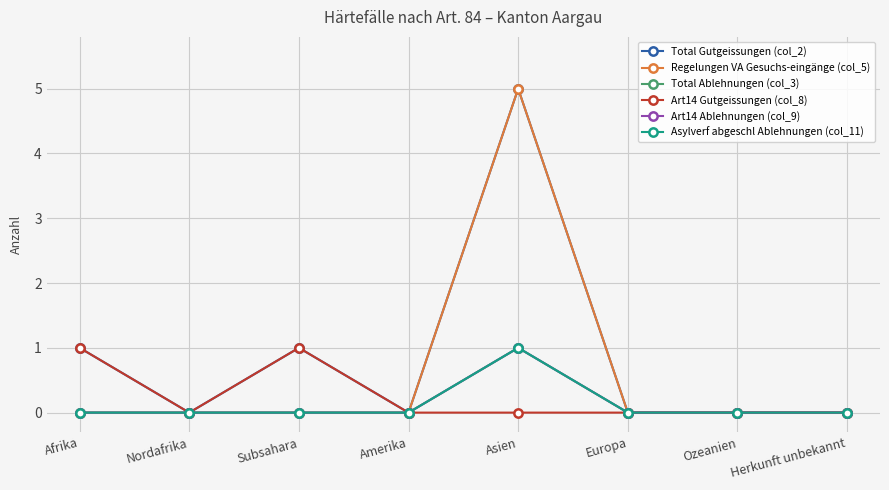

What are all the series names shown in the legend?

Total Gutgeissungen (col_2), Regelungen VA Gesuchs-eingänge (col_5), Total Ablehnungen (col_3), Art14 Gutgeissungen (col_8), Art14 Ablehnungen (col_9), Asylverf abgeschl Ablehnungen (col_11)